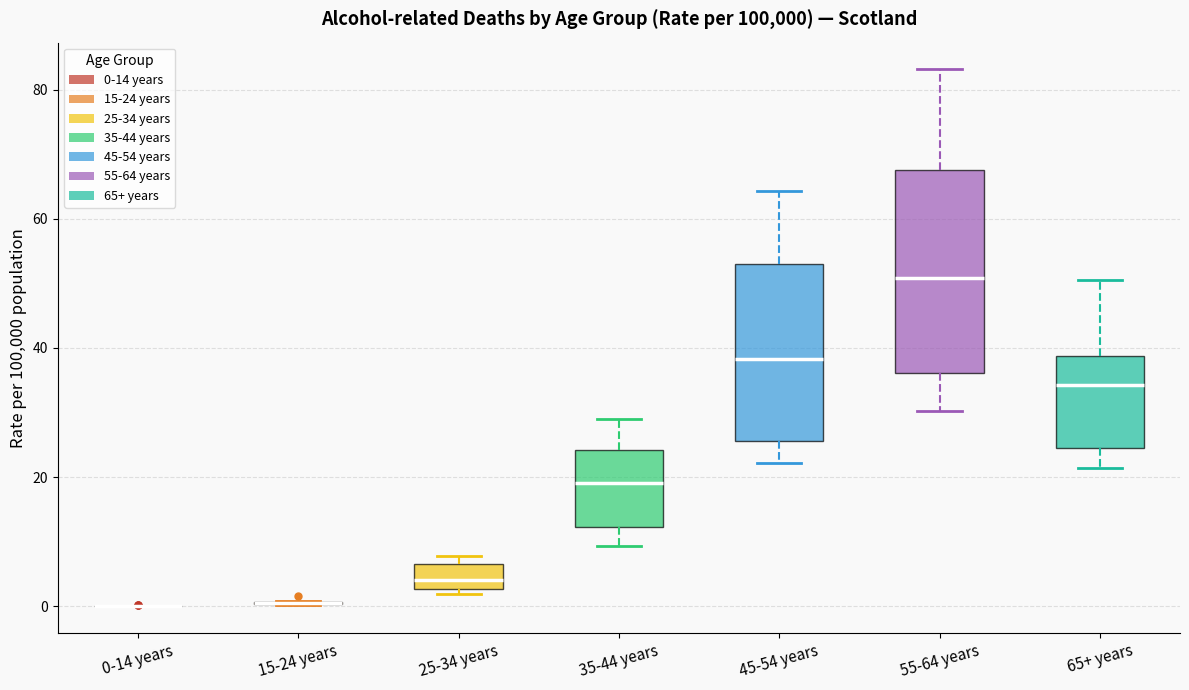

Comparing the boxes themselves (not the whiskers), which one is the tallest?

55-64 years